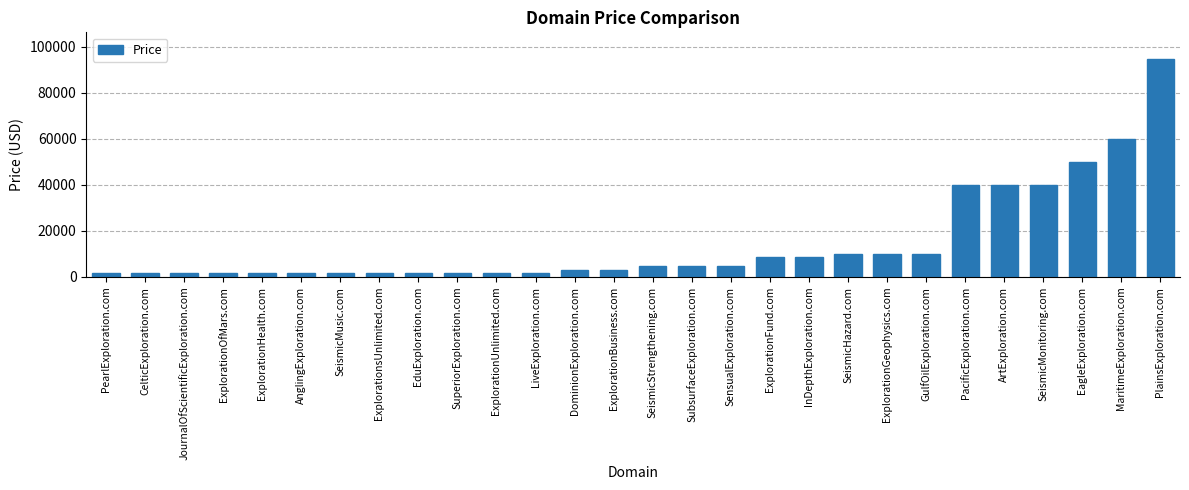

Between PlainsExploration.com and GulfOilExploration.com, which is larger?

PlainsExploration.com